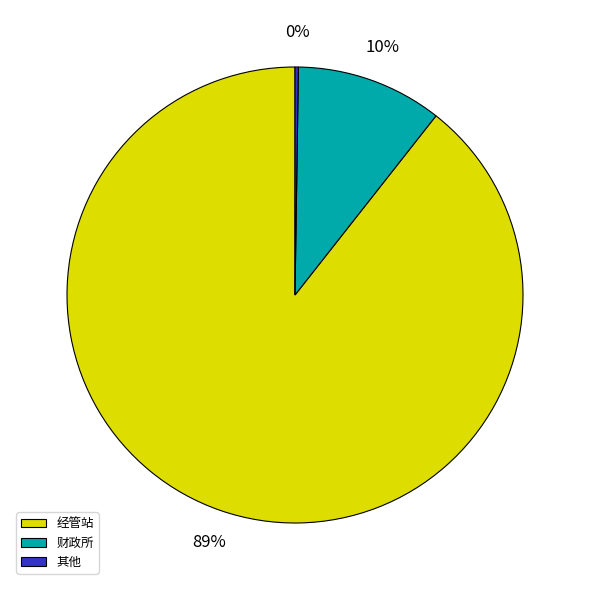

Which has a higher value, 经管站 or 财政所?

经管站